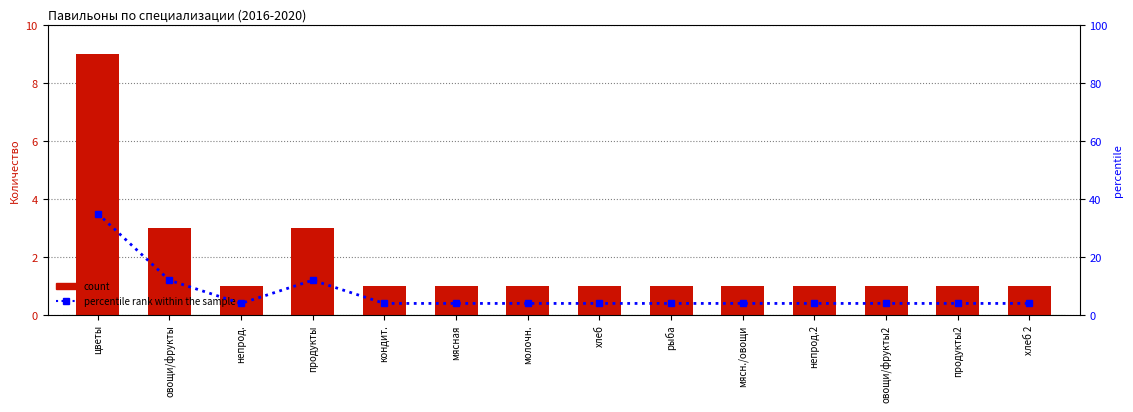

Reading left to right, extract all data points from this chart.

count: цветы=9	овощи/фрукты=3	непрод.=1	продукты=3	кондит.=1	мясная=1	молочн.=1	хлеб=1	рыба=1	мясн./овощи=1	непрод.2=1	овощи/фрукты2=1	продукты2=1	хлеб 2=1
percentile rank within the sample: цветы=35	овощи/фрукты=12	непрод.=4	продукты=12	кондит.=4	мясная=4	молочн.=4	хлеб=4	рыба=4	мясн./овощи=4	непрод.2=4	овощи/фрукты2=4	продукты2=4	хлеб 2=4